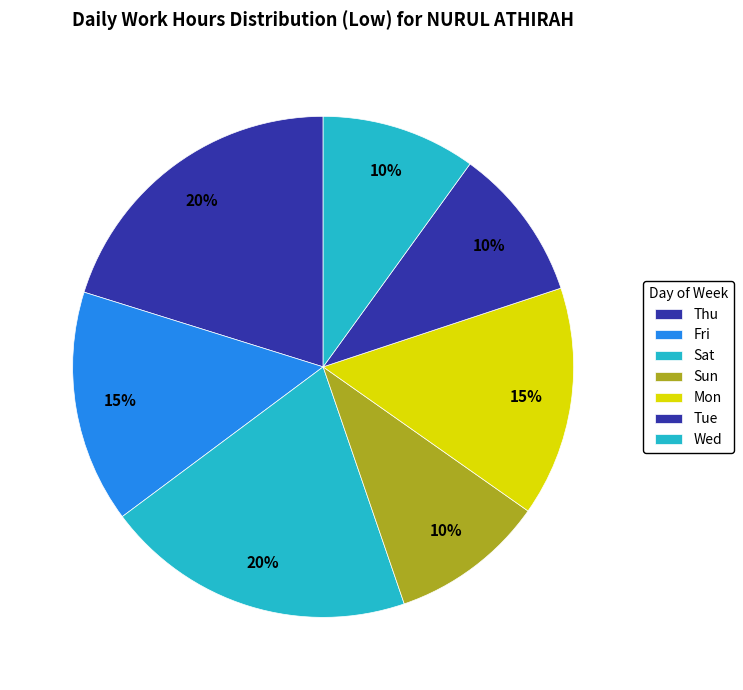

How many slices are in this pie chart?

7